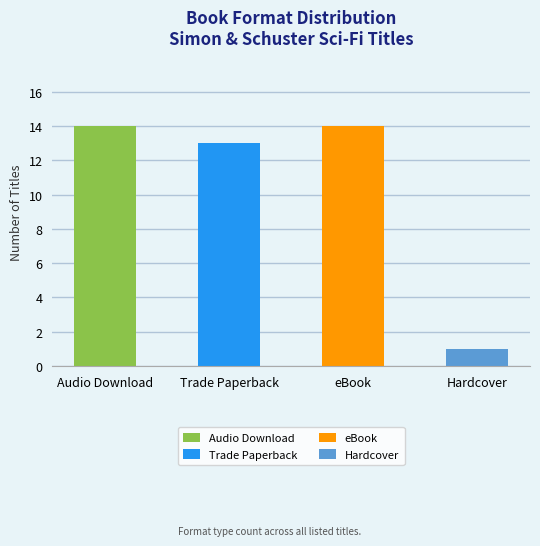

How many bars are there in total?

4